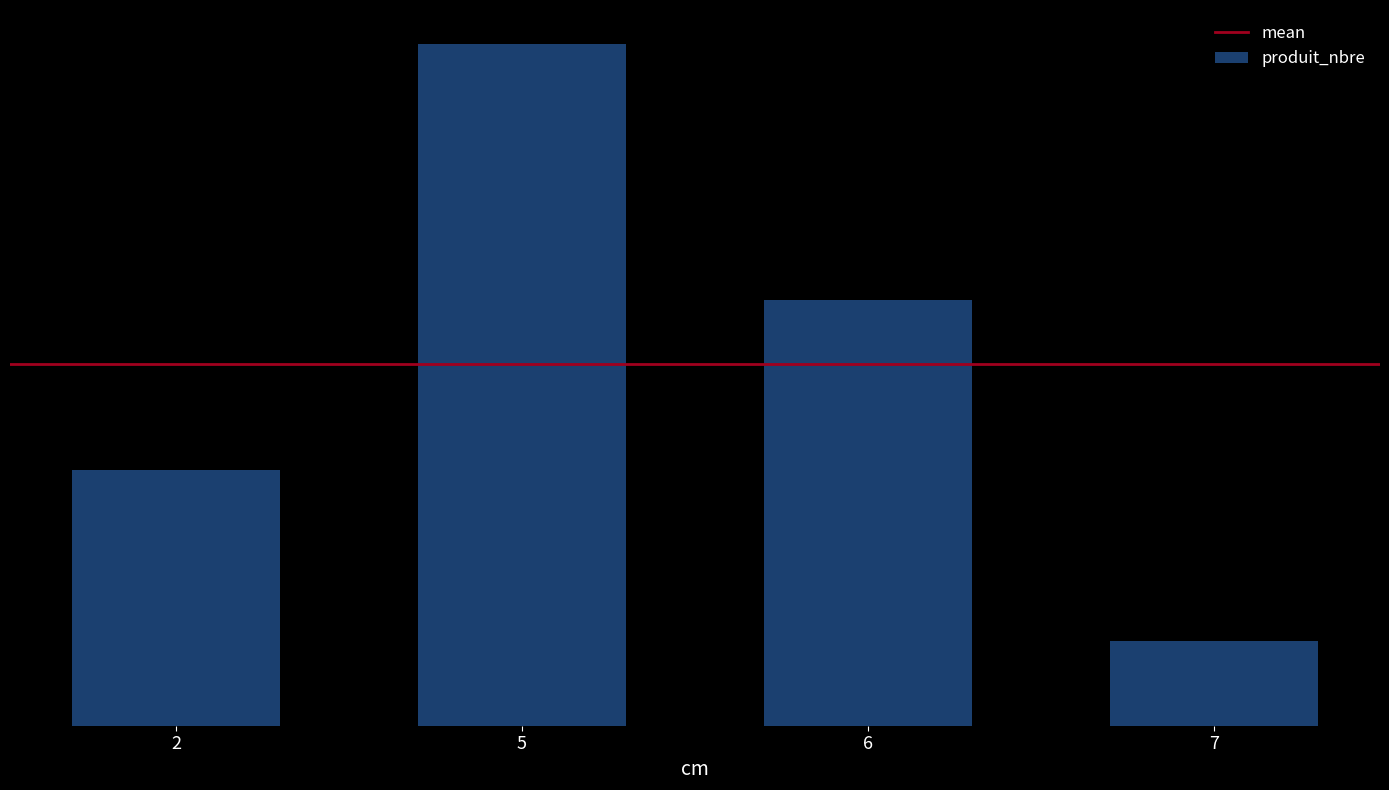

Are the bars horizontal?

No